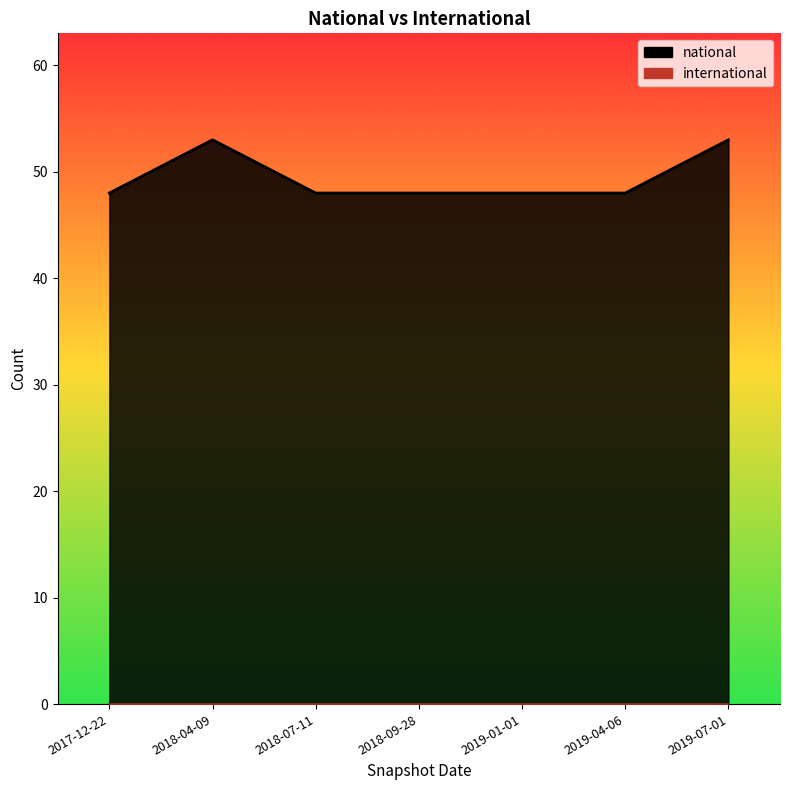

What is the label of the 5th point from the left?

2019-01-01